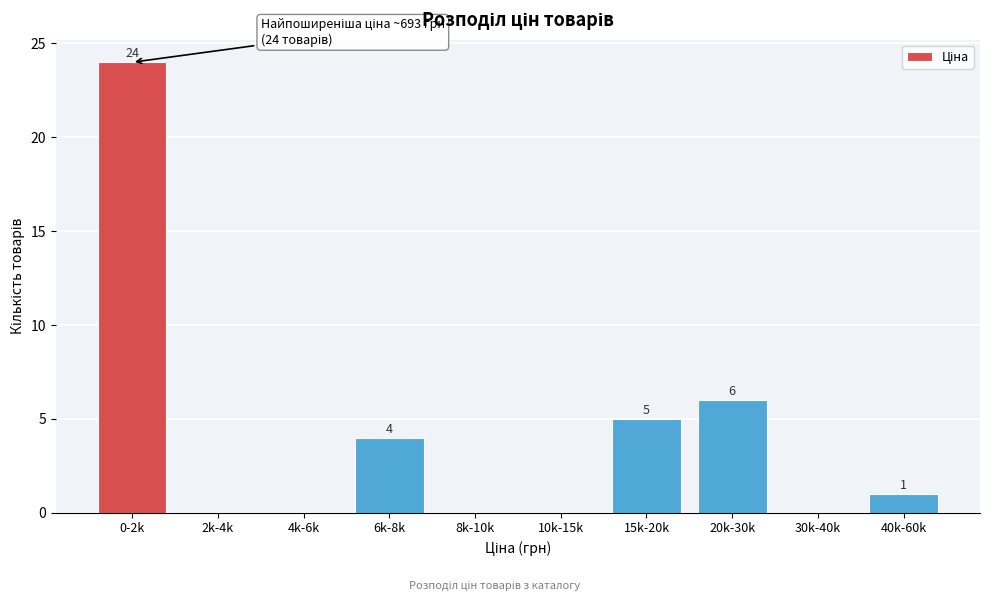

Reading left to right, extract all data points from this chart.

0-2k=24	2k-4k=0	4k-6k=0	6k-8k=4	8k-10k=0	10k-15k=0	15k-20k=5	20k-30k=6	30k-40k=0	40k-60k=1